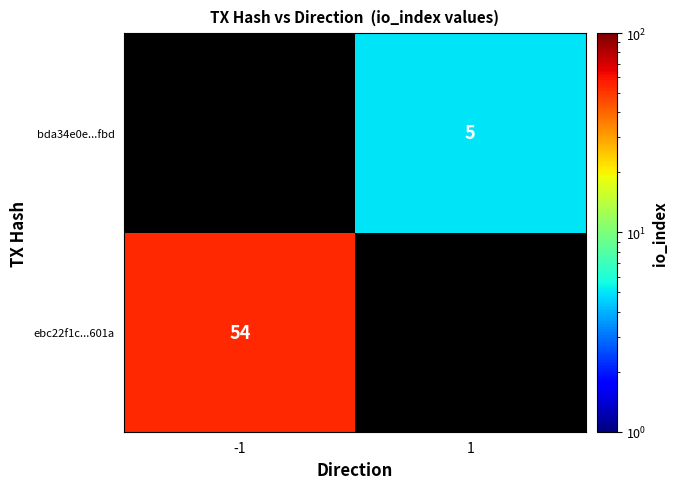

How many series are shown in this chart?

2